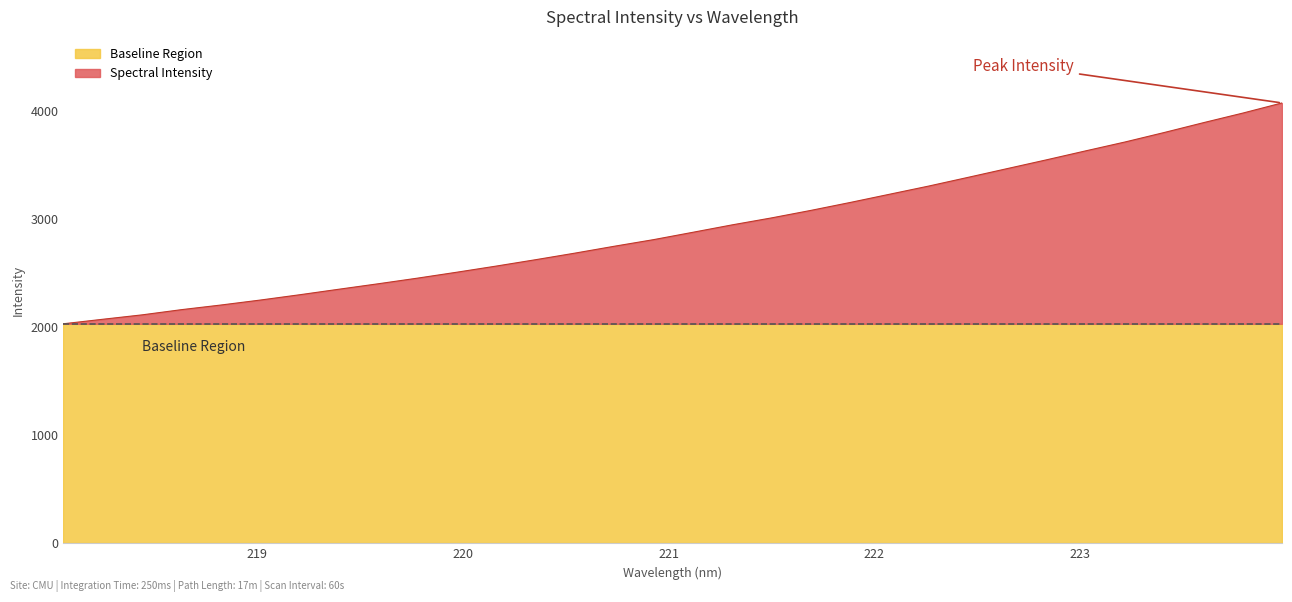

At which label is the value closest to 3055?

221.6902